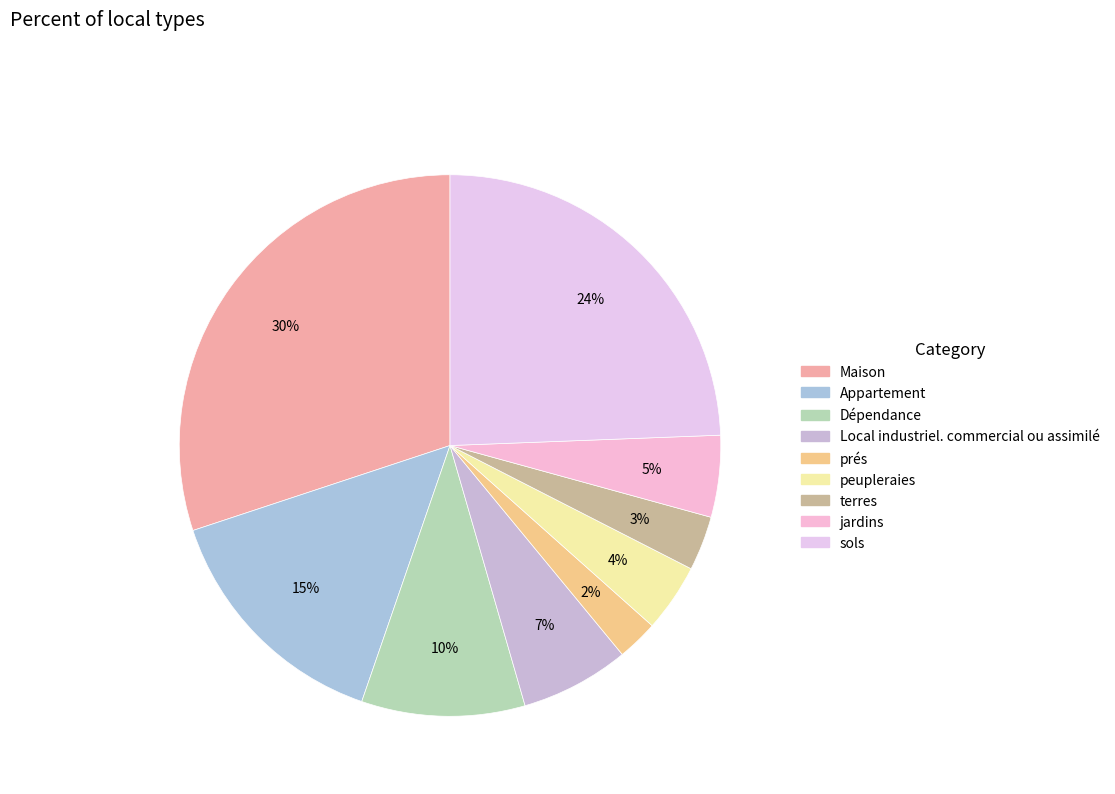

The Maison slice represents 30% of the pie. True or false?

True